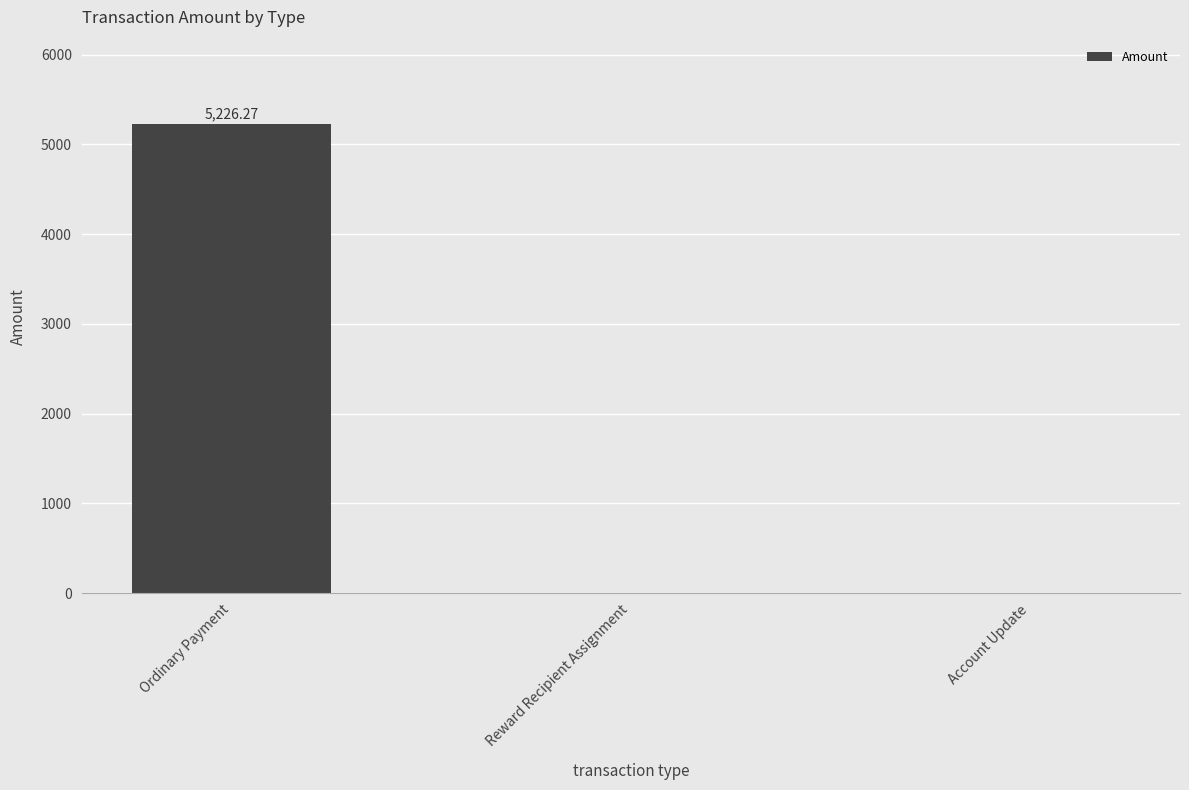

What is the sum of the values at Ordinary Payment and Account Update?

5226.3